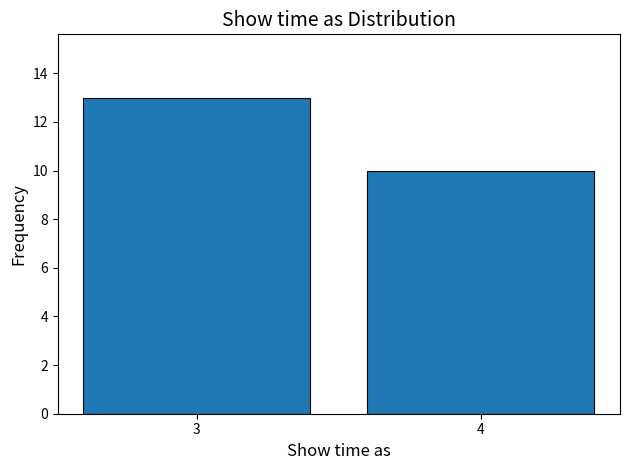

Reading left to right, transcribe all the data shown in this chart.

3=13	4=10